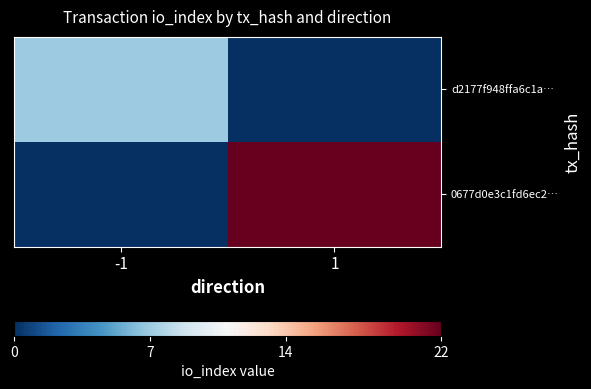

How many distinct data groups are displayed?

2